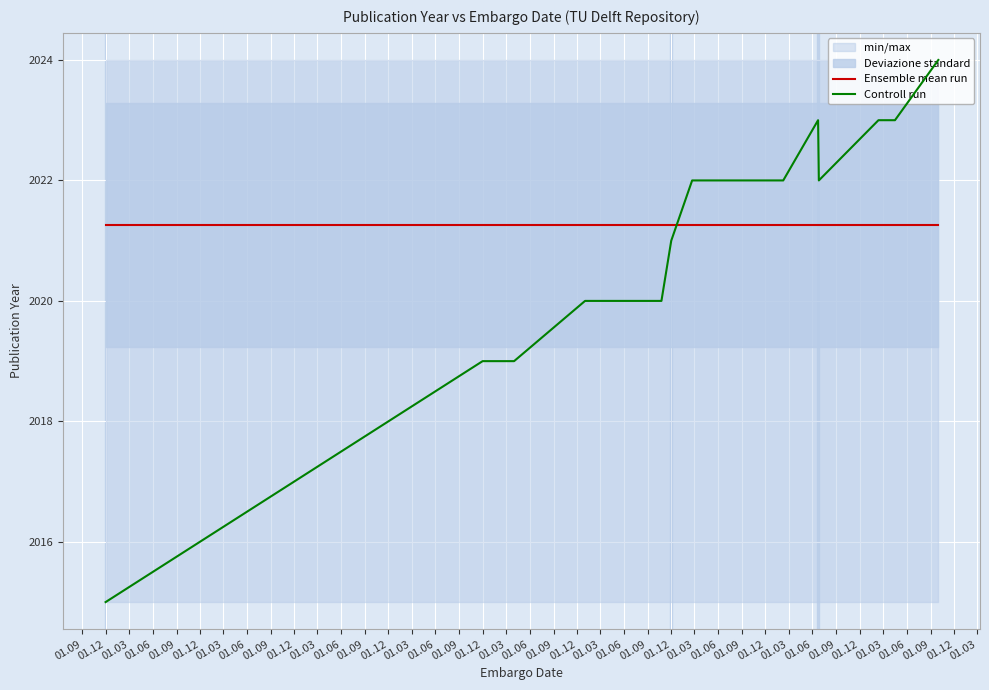

How many intersections are there between Ensemble mean run and Controll run?

1